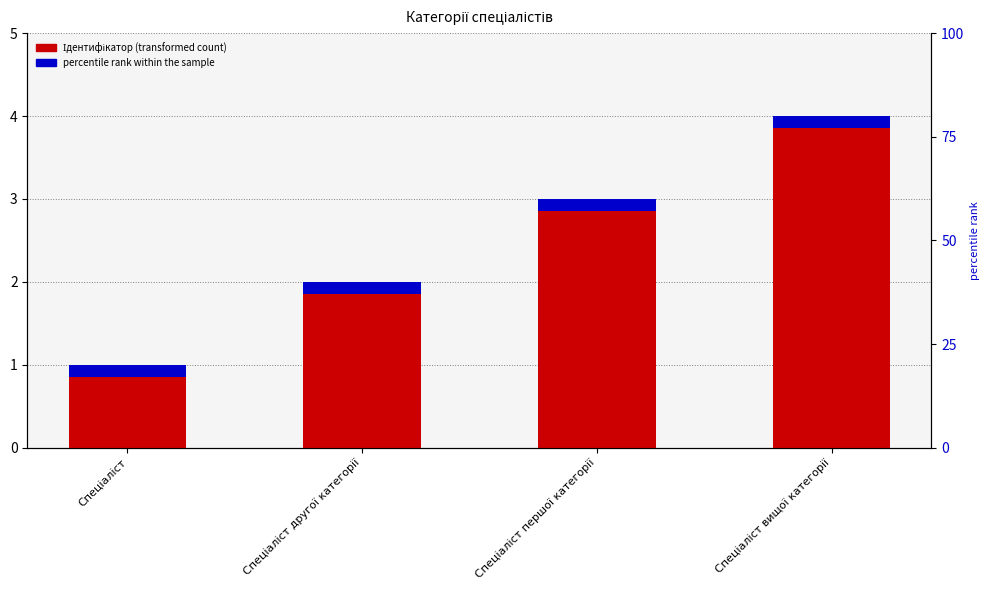

Rank the categories by value from lowest to highest.

Спеціаліст, Спеціаліст другої категорії, Спеціаліст першої категорії, Спеціаліст вищої категорії